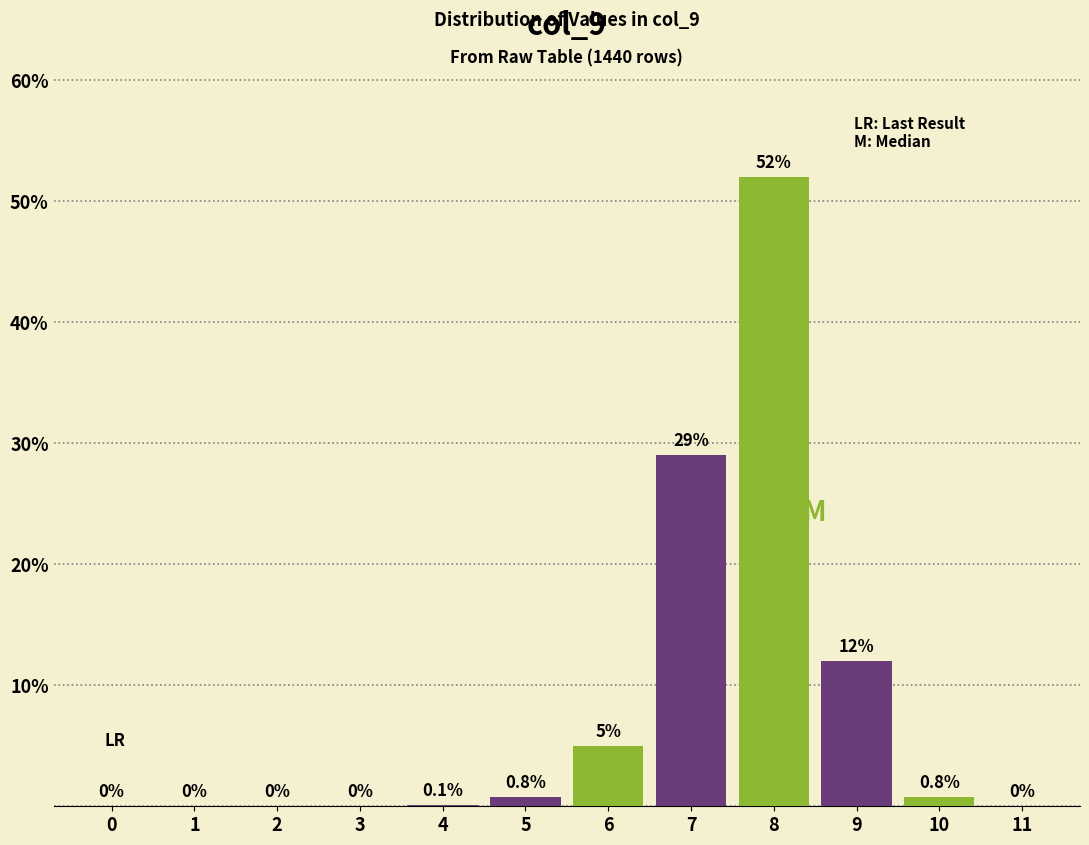

Reading left to right, what are all the values shown in this chart?

0=0.0	1=0.0	2=0.0	3=0.0	4=0.1	5=0.8	6=5.0	7=29.0	8=52.0	9=12.0	10=0.8	11=0.0